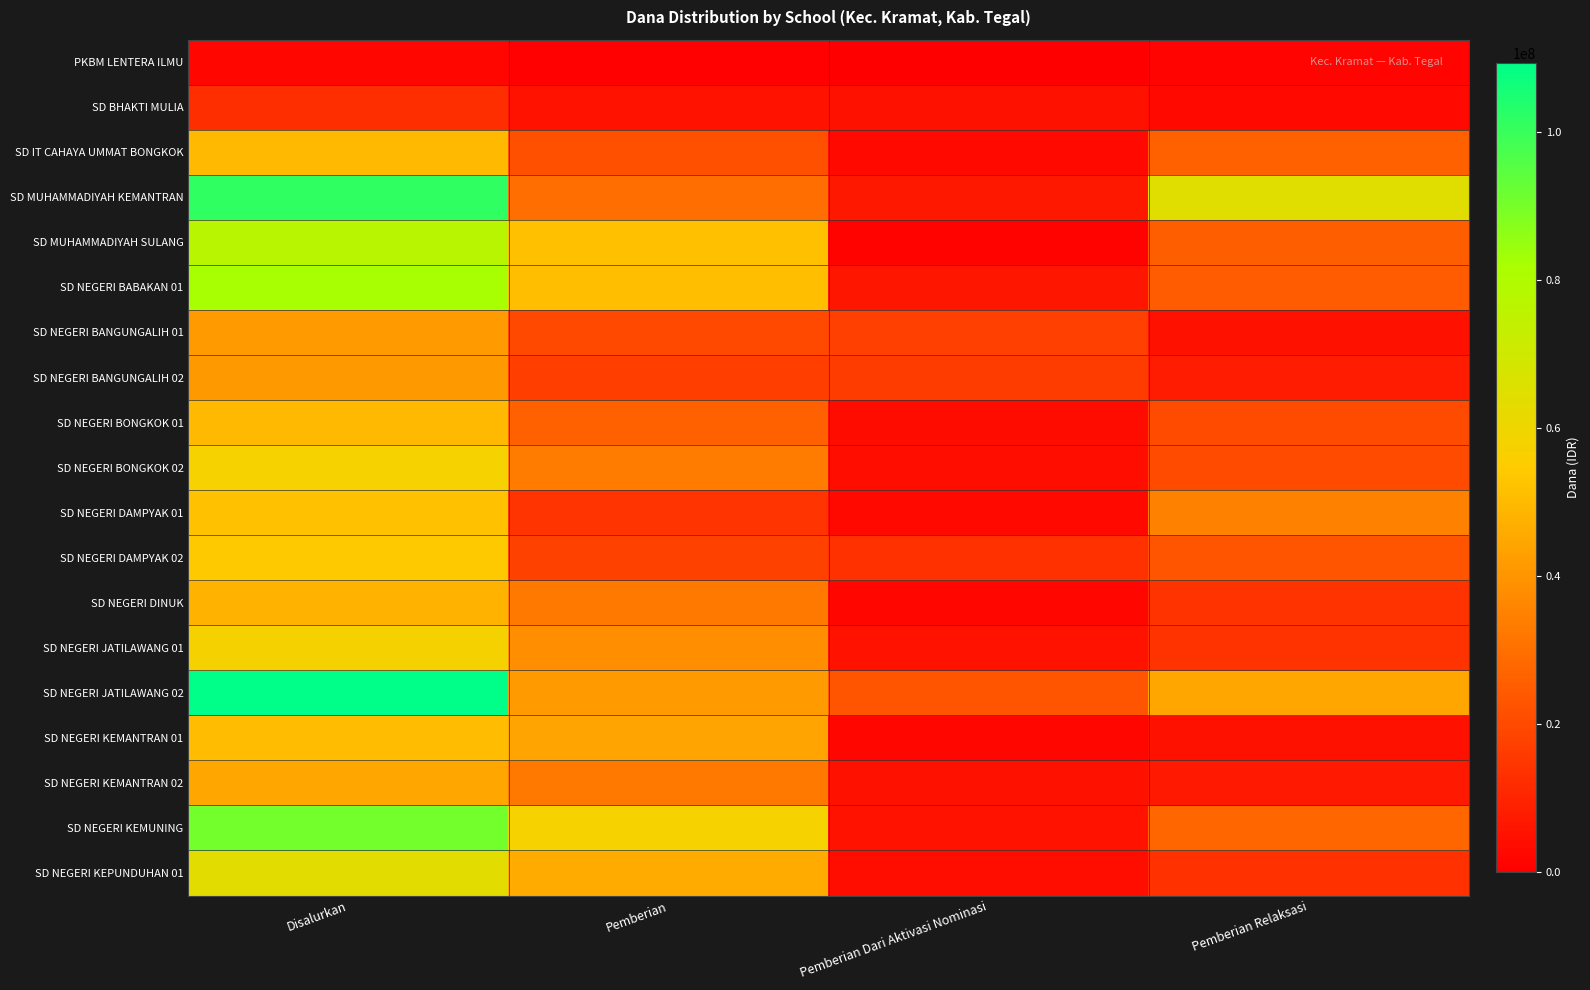

Reading left to right, extract all data points from this chart.

PKBM LENTERA ILMU: Disalurkan=1800000	Pemberian=450000	Pemberian Dari Aktivasi Nominasi=0	Pemberian Relaksasi=1350000
SD BHAKTI MULIA: Disalurkan=12600000	Pemberian=5175000	Pemberian Dari Aktivasi Nominasi=4725000	Pemberian Relaksasi=2700000
SD IT CAHAYA UMMAT BONGKOK: Disalurkan=49725000	Pemberian=21375000	Pemberian Dari Aktivasi Nominasi=2700000	Pemberian Relaksasi=25650000
SD MUHAMMADIYAH KEMANTRAN: Disalurkan=101250000	Pemberian=29700000	Pemberian Dari Aktivasi Nominasi=6750000	Pemberian Relaksasi=64800000
SD MUHAMMADIYAH SULANG: Disalurkan=77625000	Pemberian=51300000	Pemberian Dari Aktivasi Nominasi=900000	Pemberian Relaksasi=25425000
SD NEGERI BABAKAN 01: Disalurkan=82125000	Pemberian=51075000	Pemberian Dari Aktivasi Nominasi=6300000	Pemberian Relaksasi=24750000
SD NEGERI BANGUNGALIH 01: Disalurkan=41850000	Pemberian=19800000	Pemberian Dari Aktivasi Nominasi=17100000	Pemberian Relaksasi=4950000
SD NEGERI BANGUNGALIH 02: Disalurkan=41400000	Pemberian=16875000	Pemberian Dari Aktivasi Nominasi=16650000	Pemberian Relaksasi=7875000
SD NEGERI BONGKOK 01: Disalurkan=49725000	Pemberian=25650000	Pemberian Dari Aktivasi Nominasi=3600000	Pemberian Relaksasi=20475000
SD NEGERI BONGKOK 02: Disalurkan=58050000	Pemberian=33525000	Pemberian Dari Aktivasi Nominasi=4050000	Pemberian Relaksasi=20475000
SD NEGERI DAMPYAK 01: Disalurkan=51750000	Pemberian=14175000	Pemberian Dari Aktivasi Nominasi=2700000	Pemberian Relaksasi=34875000
SD NEGERI DAMPYAK 02: Disalurkan=54000000	Pemberian=17550000	Pemberian Dari Aktivasi Nominasi=13500000	Pemberian Relaksasi=22950000
SD NEGERI DINUK: Disalurkan=47925000	Pemberian=32400000	Pemberian Dari Aktivasi Nominasi=1800000	Pemberian Relaksasi=13725000
SD NEGERI JATILAWANG 01: Disalurkan=57375000	Pemberian=38025000	Pemberian Dari Aktivasi Nominasi=5400000	Pemberian Relaksasi=13950000
SD NEGERI JATILAWANG 02: Disalurkan=109350000	Pemberian=41850000	Pemberian Dari Aktivasi Nominasi=22725000	Pemberian Relaksasi=44775000
SD NEGERI KEMANTRAN 01: Disalurkan=50625000	Pemberian=44100000	Pemberian Dari Aktivasi Nominasi=1800000	Pemberian Relaksasi=4725000
SD NEGERI KEMANTRAN 02: Disalurkan=44775000	Pemberian=32625000	Pemberian Dari Aktivasi Nominasi=4950000	Pemberian Relaksasi=7200000
SD NEGERI KEMUNING: Disalurkan=90675000	Pemberian=57825000	Pemberian Dari Aktivasi Nominasi=5175000	Pemberian Relaksasi=27675000
SD NEGERI KEPUNDUHAN 01: Disalurkan=63450000	Pemberian=45900000	Pemberian Dari Aktivasi Nominasi=4050000	Pemberian Relaksasi=13500000